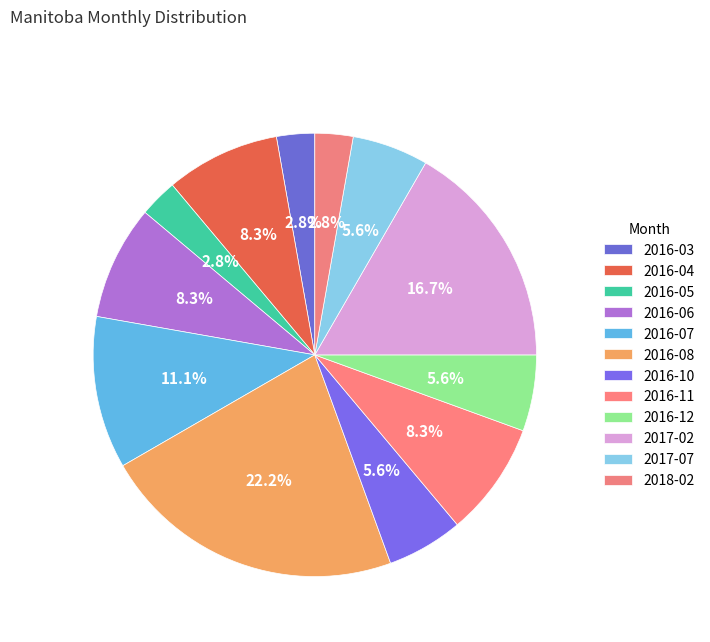

What is the smallest slice in the pie chart?

2016-03